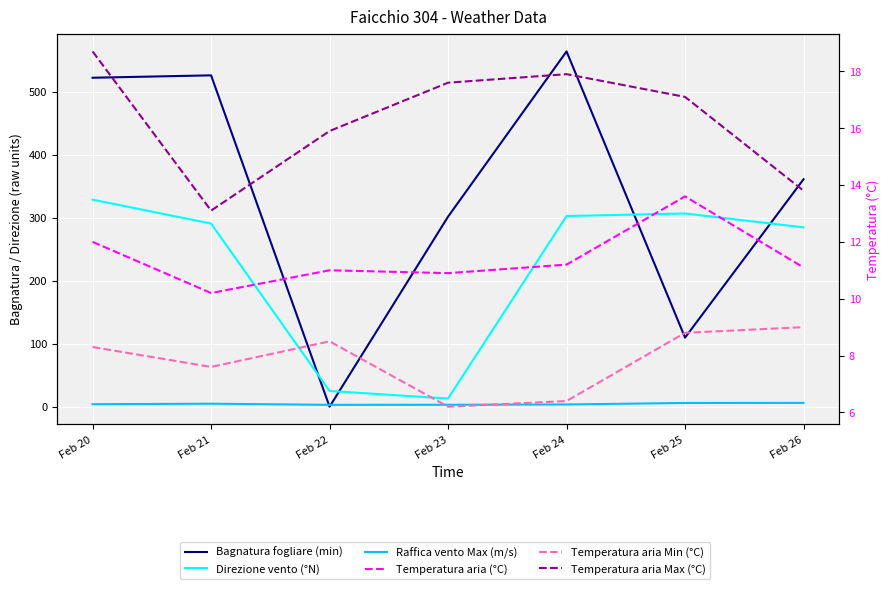

What is the maximum value for Bagnatura fogliare (min)?

564.5